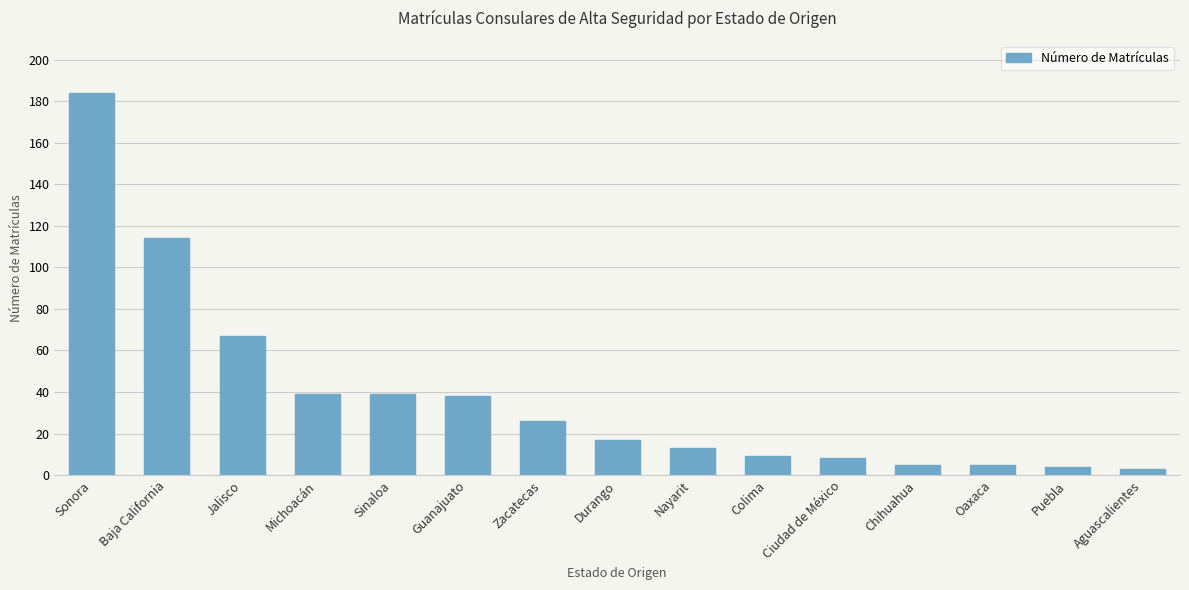

True or false: the data shows 26 at Zacatecas.

True